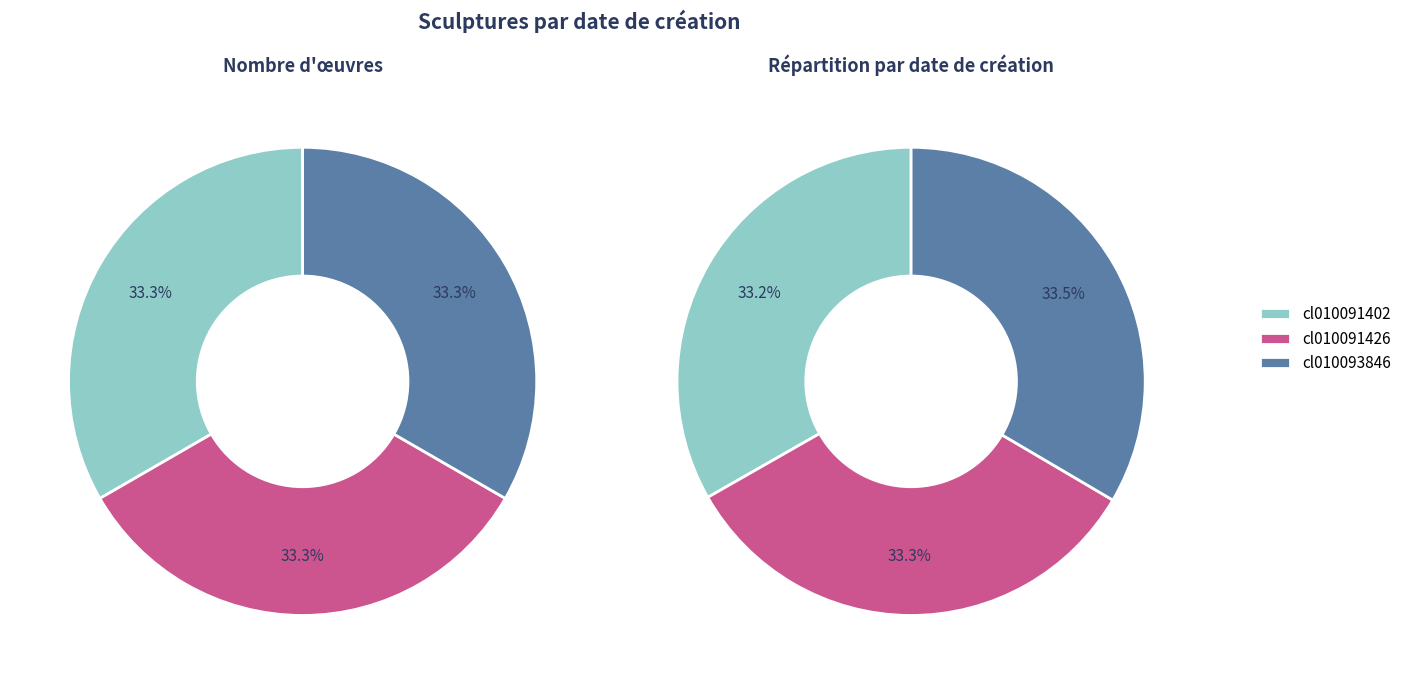

Count the number of slices in the pie.

3